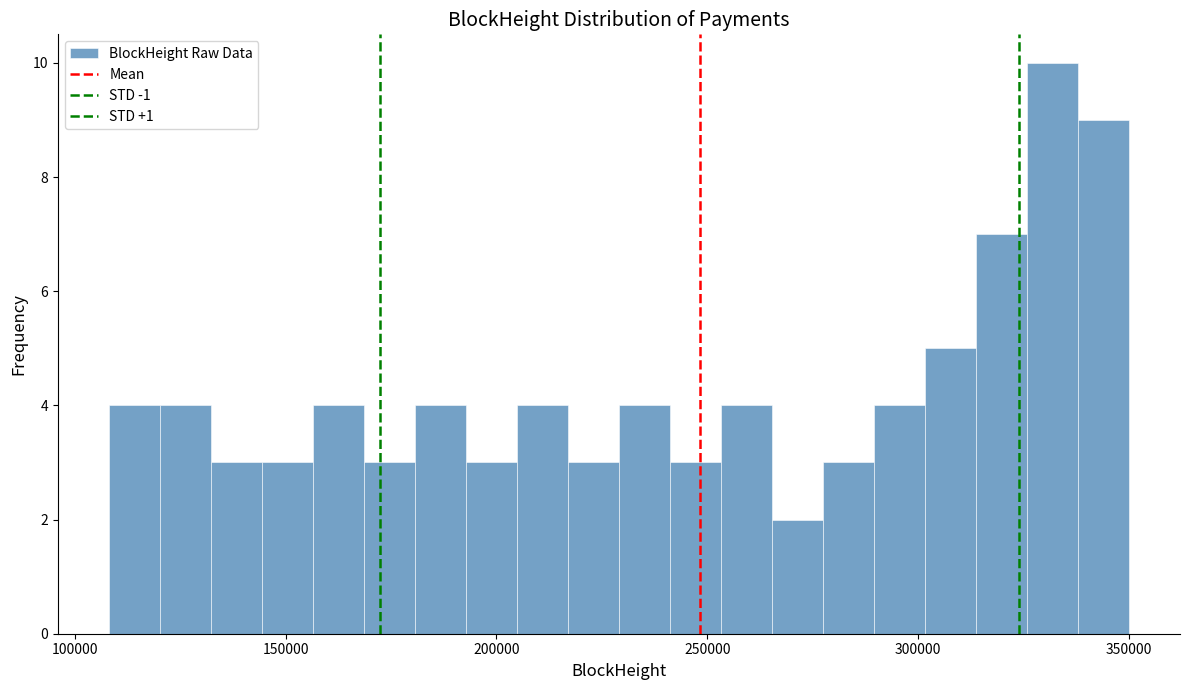

Read against the x-axis, roughly where is the centre of the tallest bar?

330000